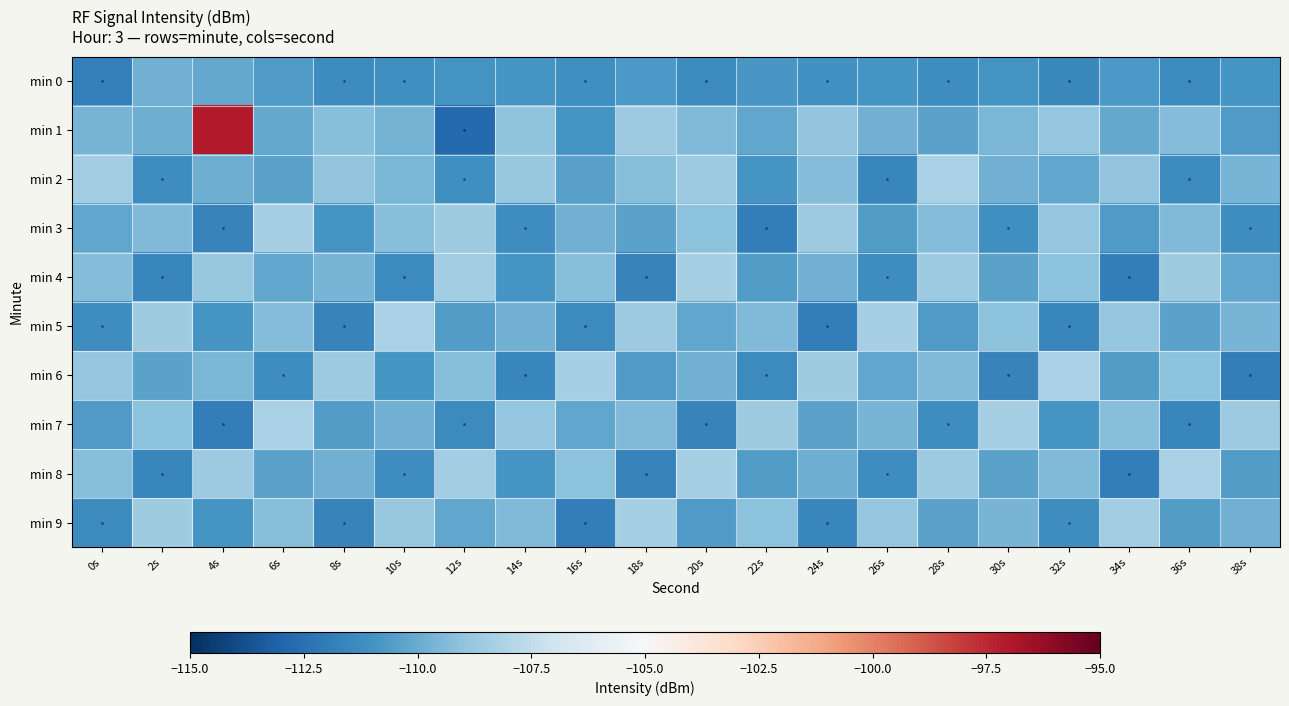

What is the difference between the highest and lowest values at 10s?

3.1